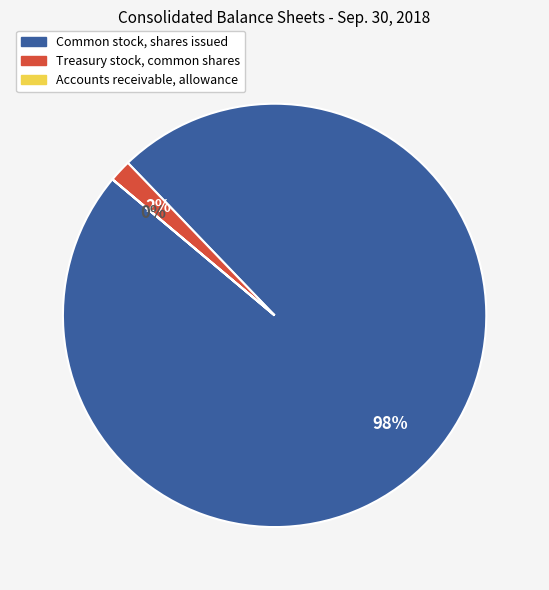

Which category has the biggest portion of the pie?

Common stock, shares issued